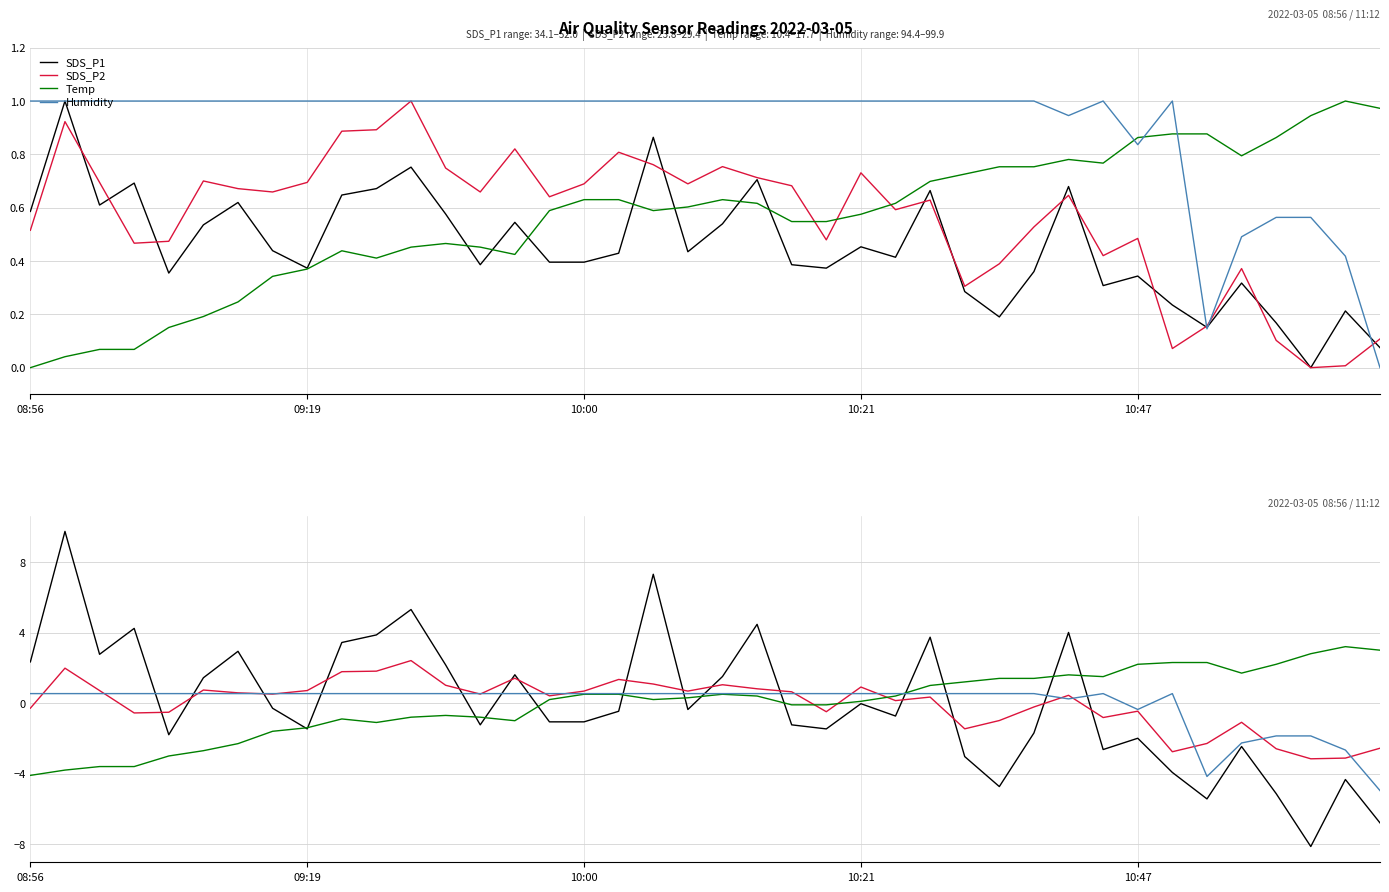

At how many categories does at least one series exceed 4?

6